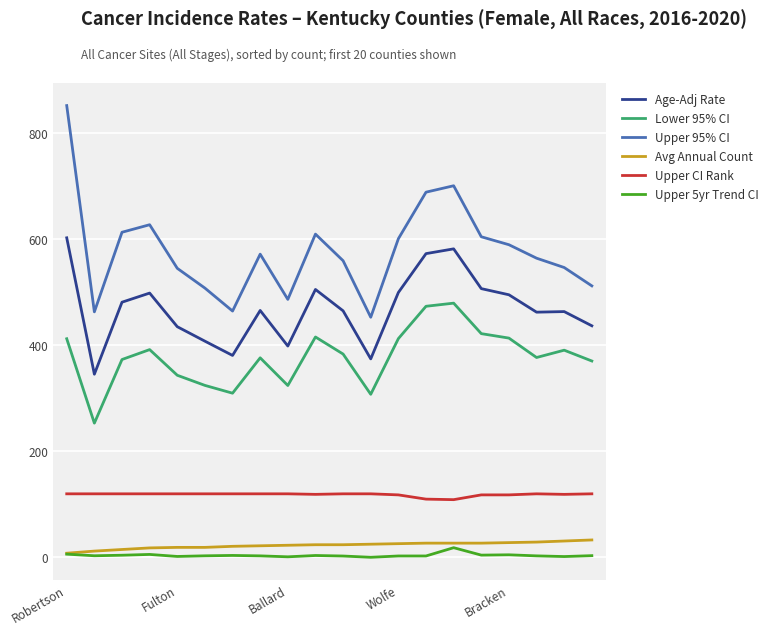

Which series has the largest total across all categories?

Upper 95% CI